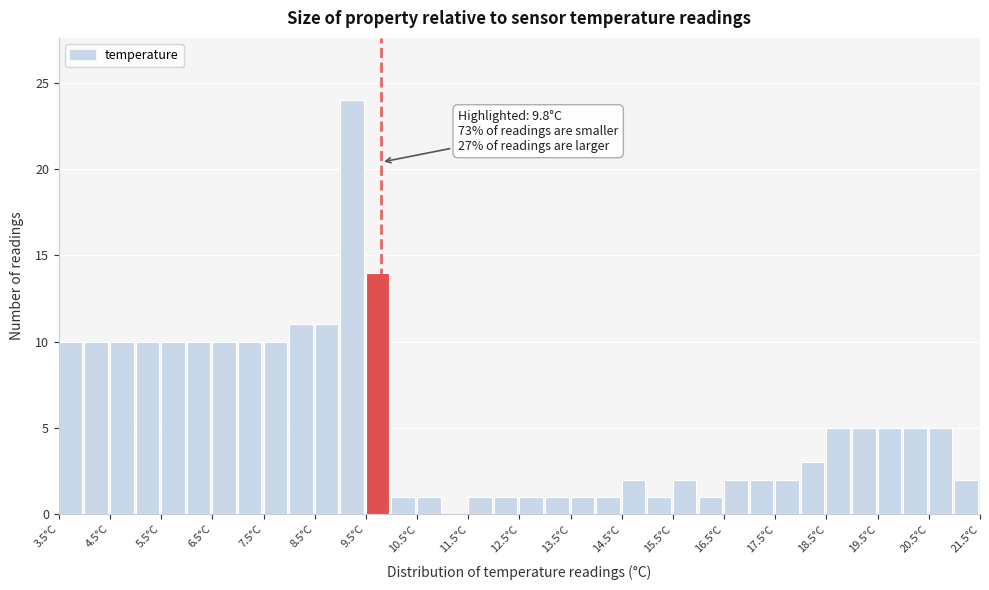

Over which range of the x-axis is the bar tallest?

9.0 to 9.5